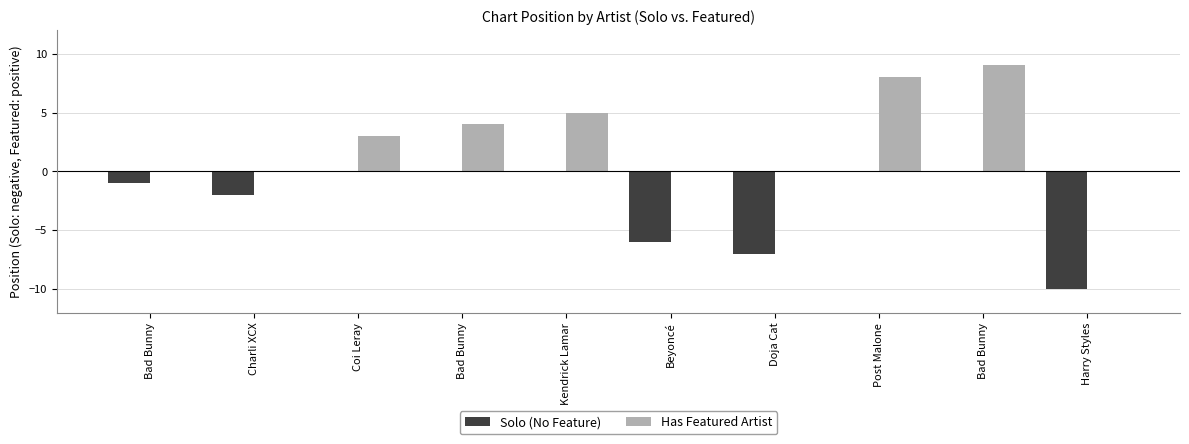

The value of Has Featured Artist at Post Malone is 8. True or false?

True